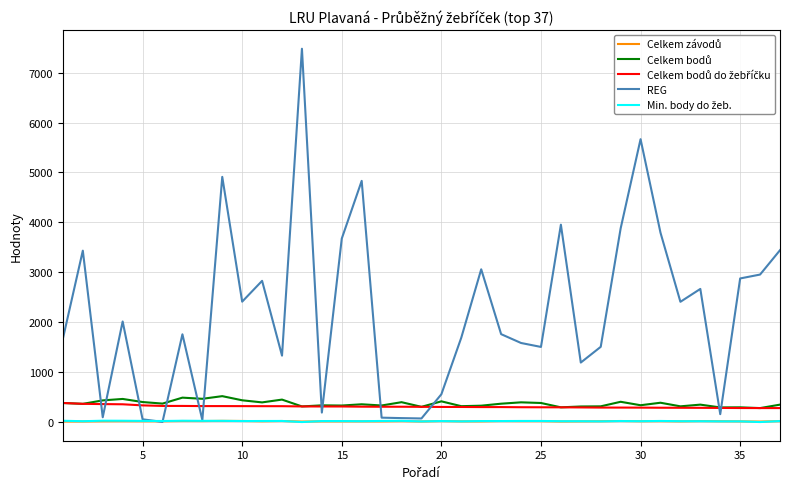

Which series has the widest spread of values?

REG